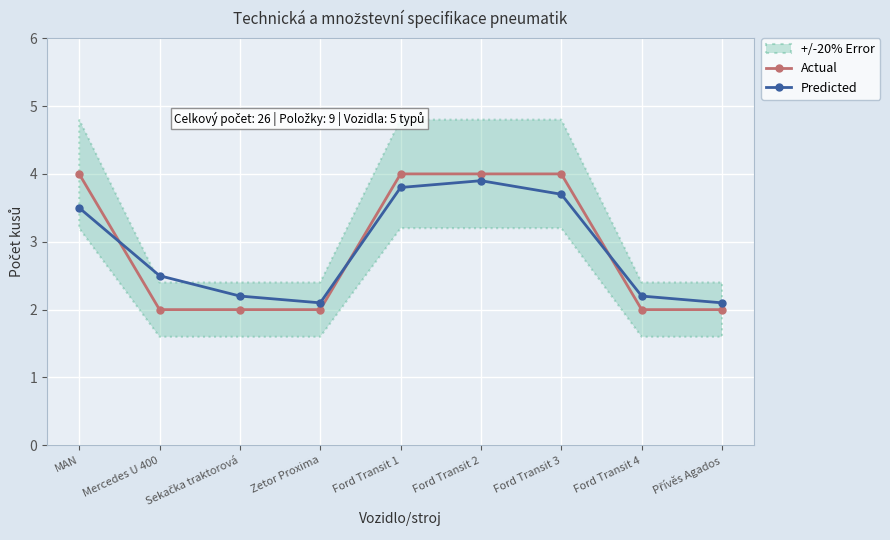

What is the label of the 1st point from the left?

MAN